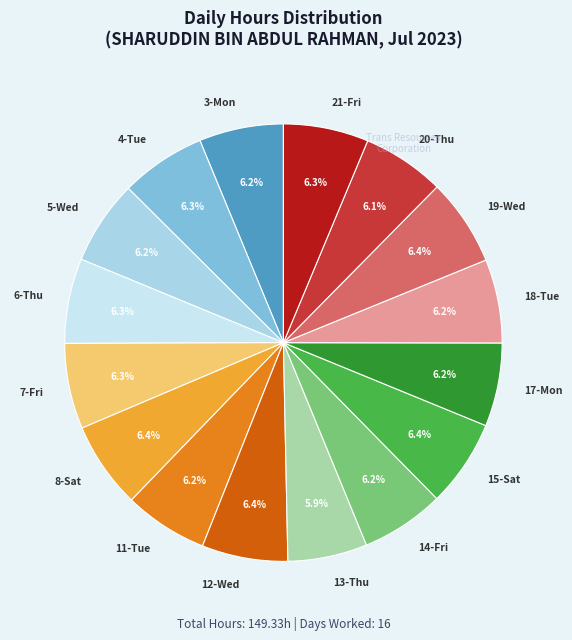

What percentage is the 15-Sat slice, to the nearest percent?

6%